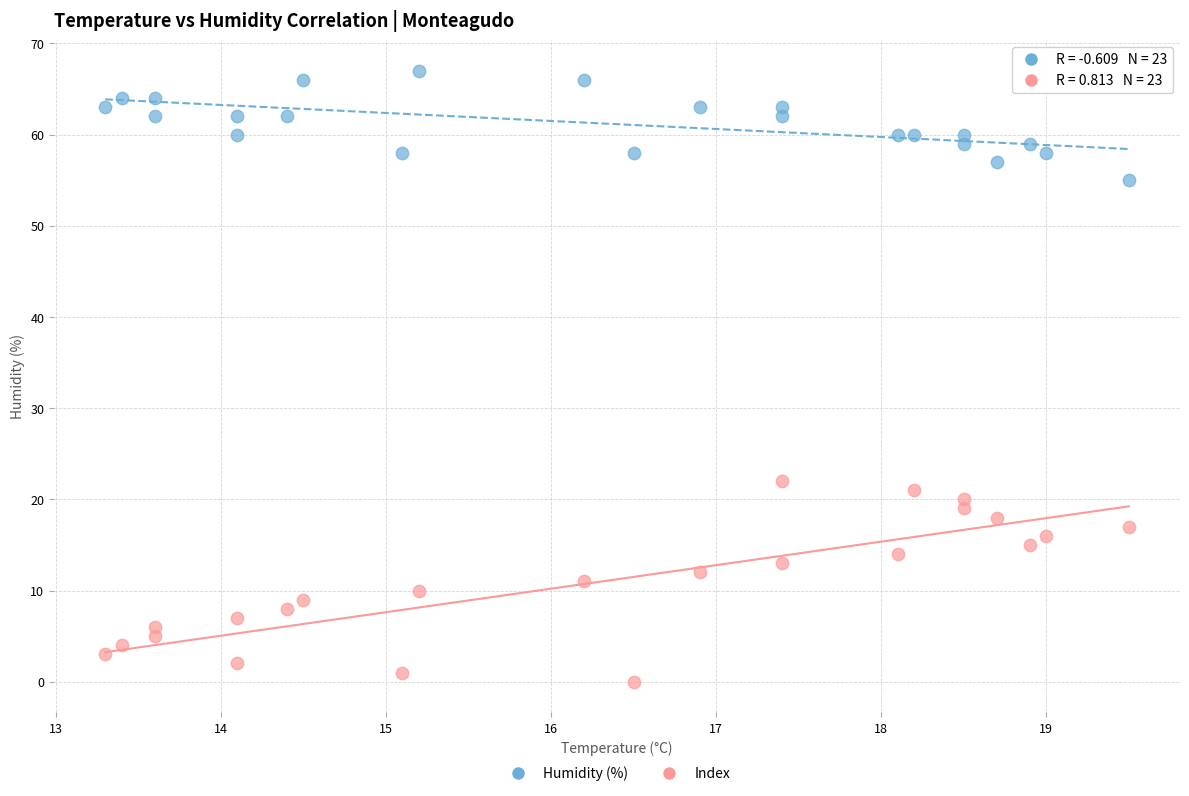

Across all series, what Y value is closest to 33?

22